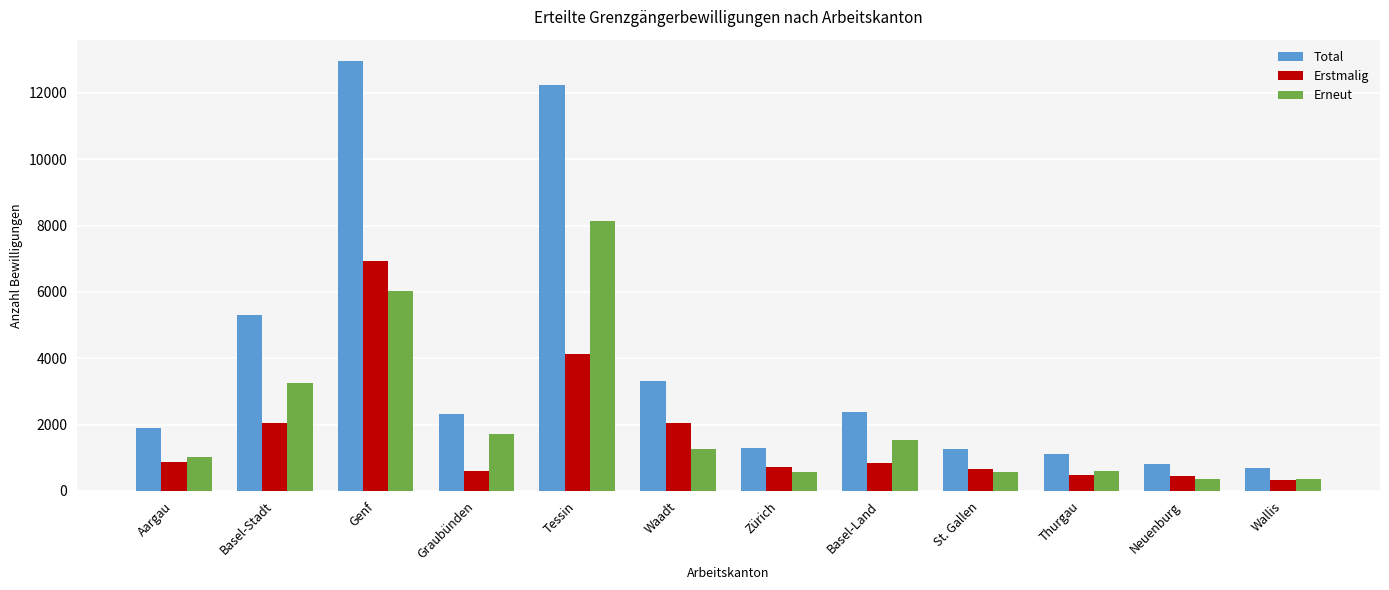

The Erneut series shows 1037 at Thurgau. True or false?

False